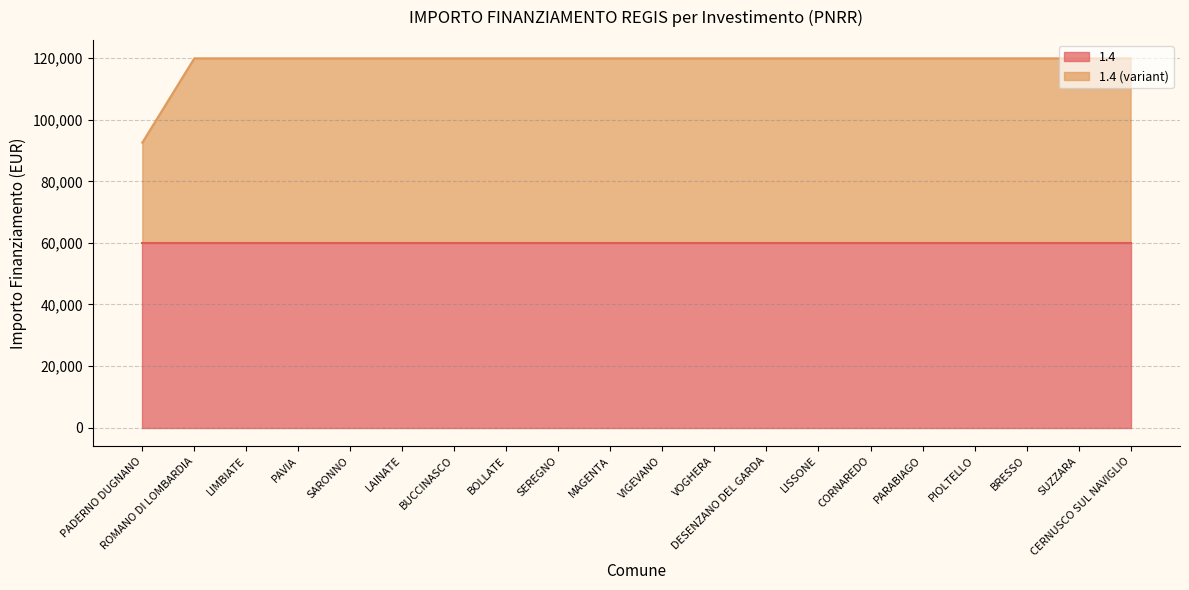

Approximately how many times larger is the value at VOGHERA compared to CORNAREDO?

1.0